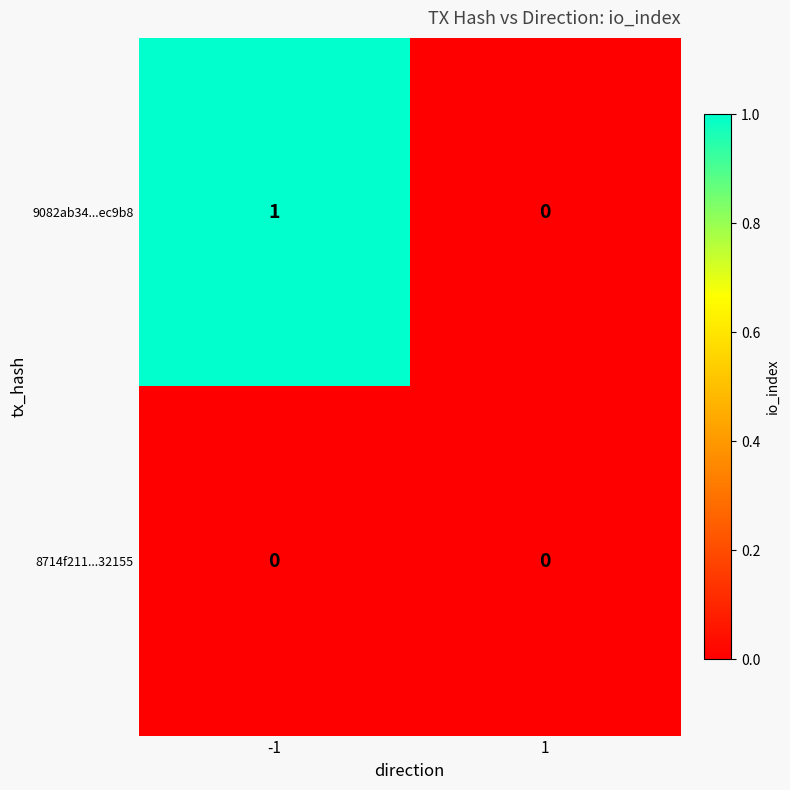

Rank the categories by 9082ab34...ec9b8 value from highest to lowest.

-1, 1